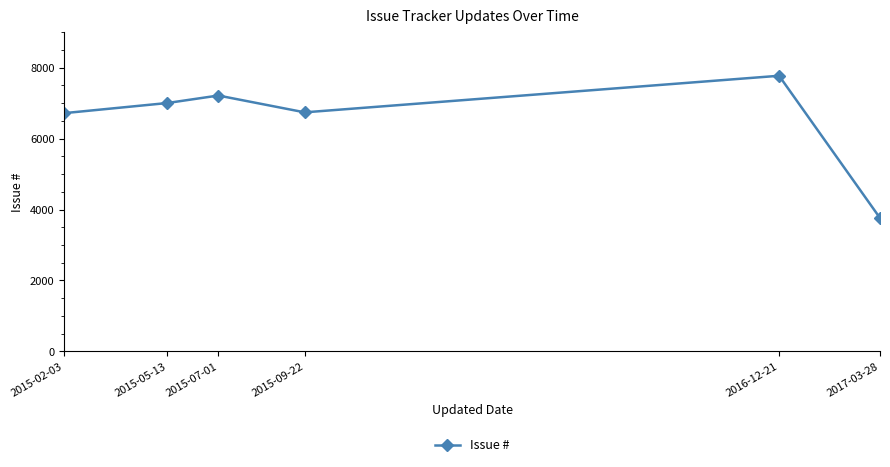

At which category does the chart reach its minimum across all series?

2017-03-28